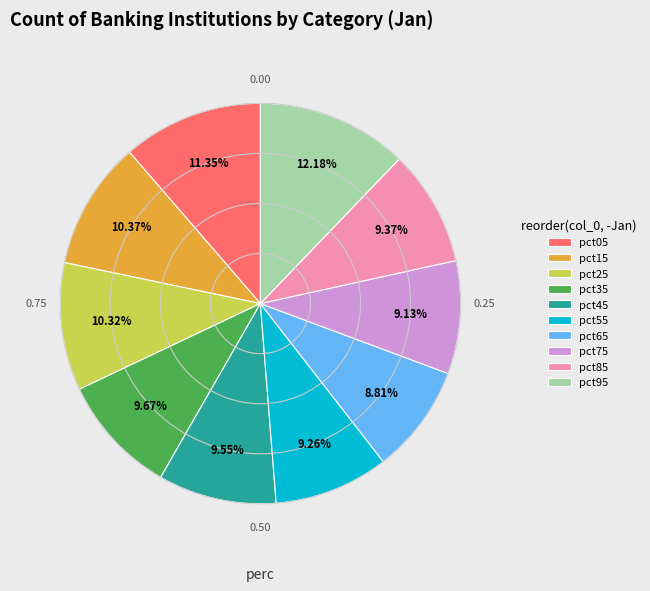

How many slices are in this pie chart?

10